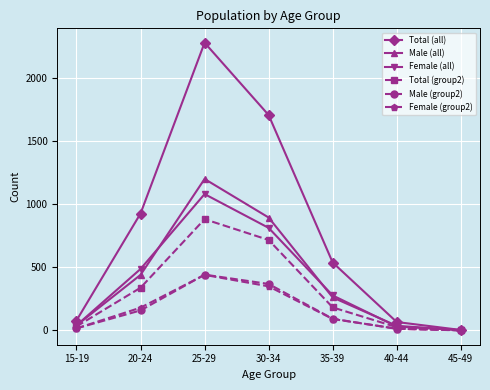

Where is the first local maximum for Female (all)?

25-29